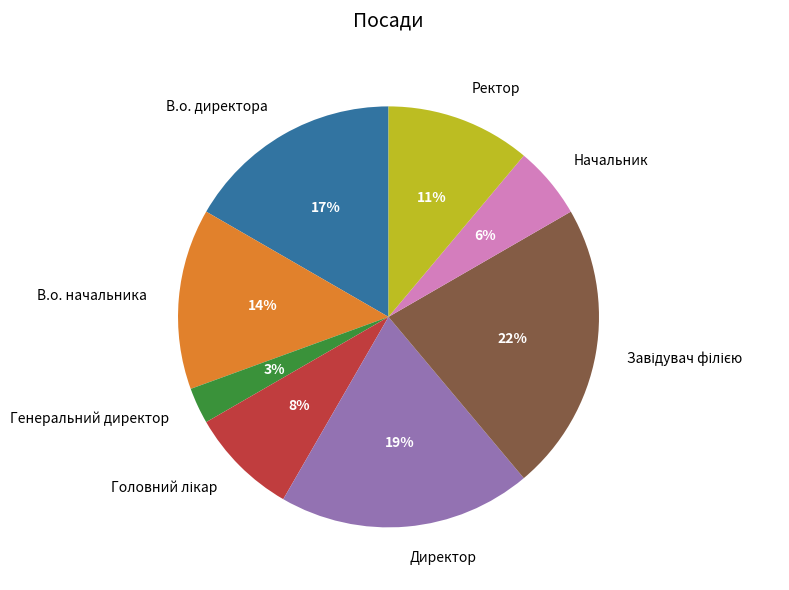

True or false: Начальник accounts for 15% of the total.

False